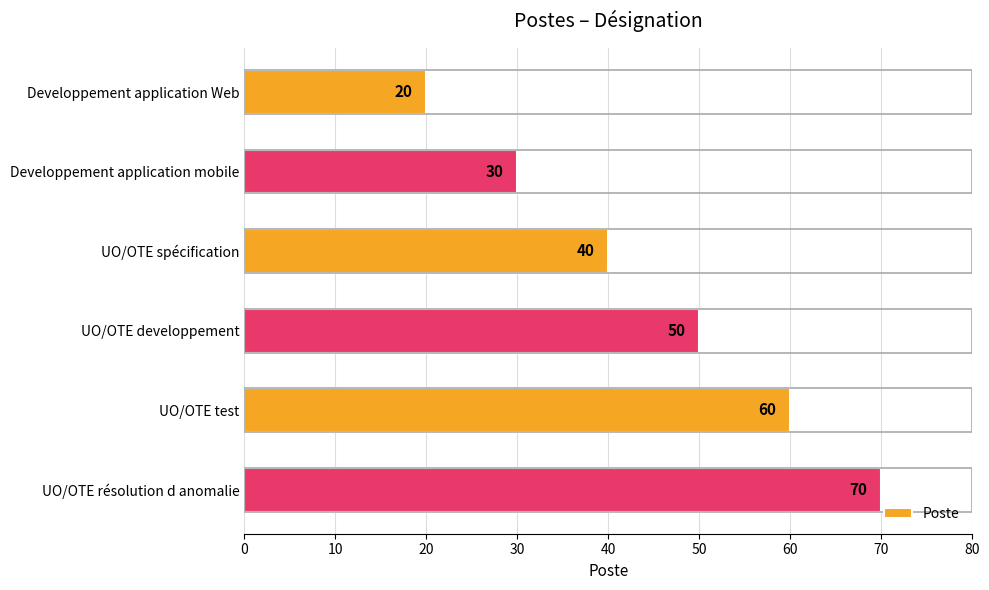

What is the minimum value shown in the chart?

20